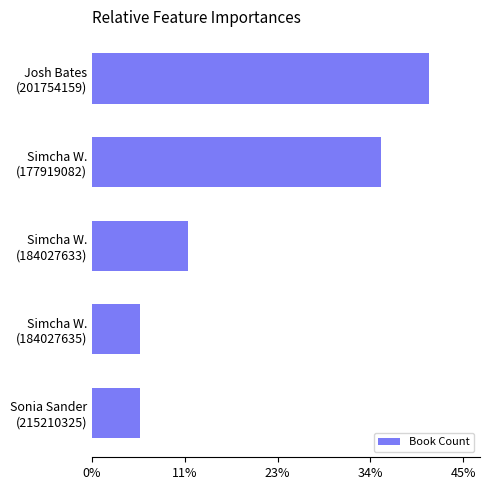

What is the greatest value displayed?

0.4